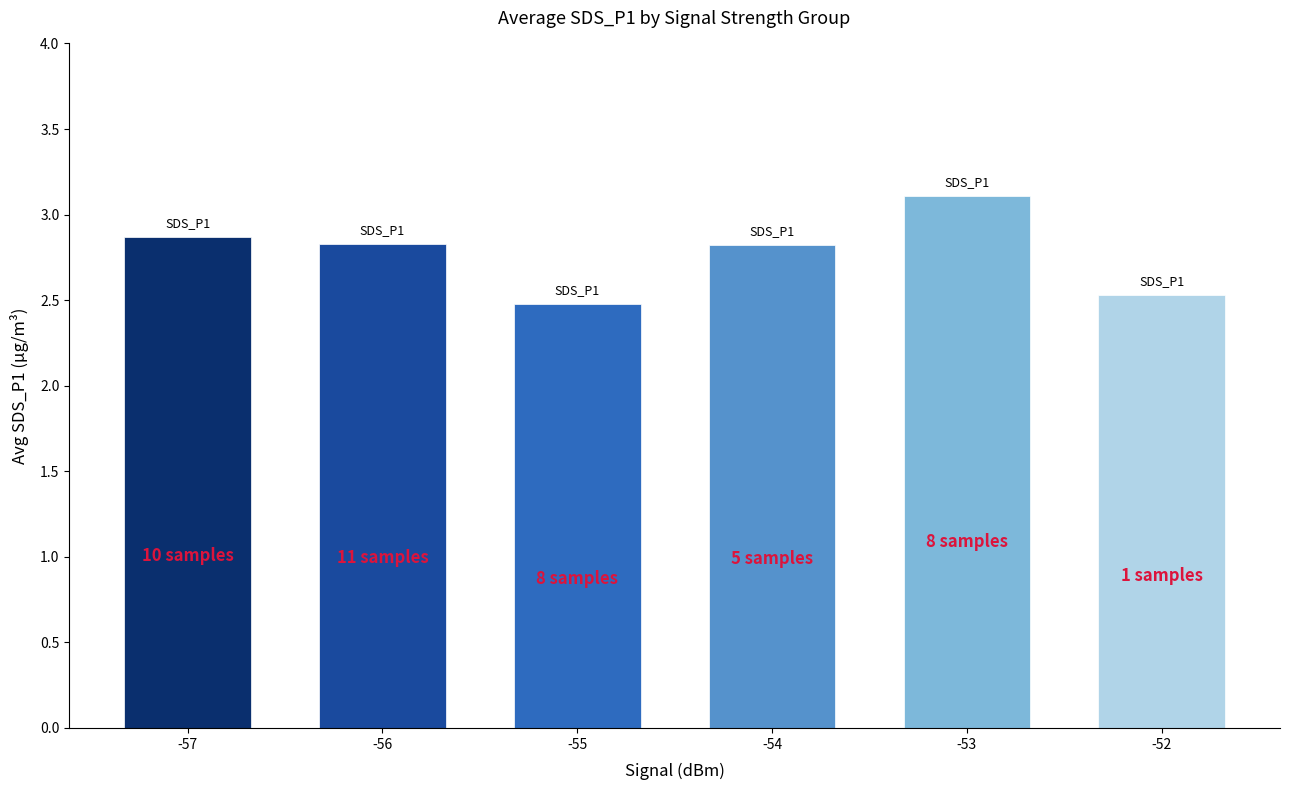

What is the approximate value at -52?

2.5